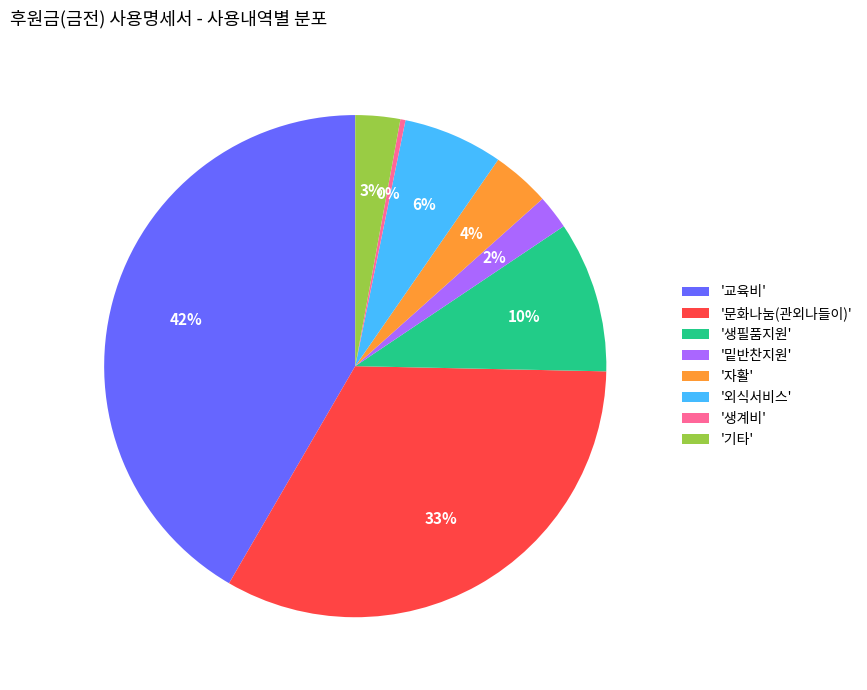

To the nearest percent, what is the difference between the '밑반찬지원' and '생필품지원' slice percentages?

8%